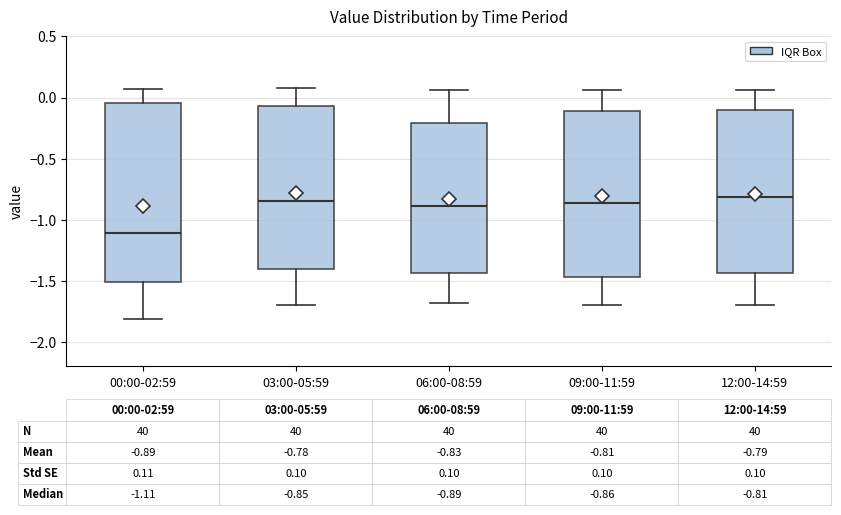

Which box has the lowest median line?

00:00-02:59